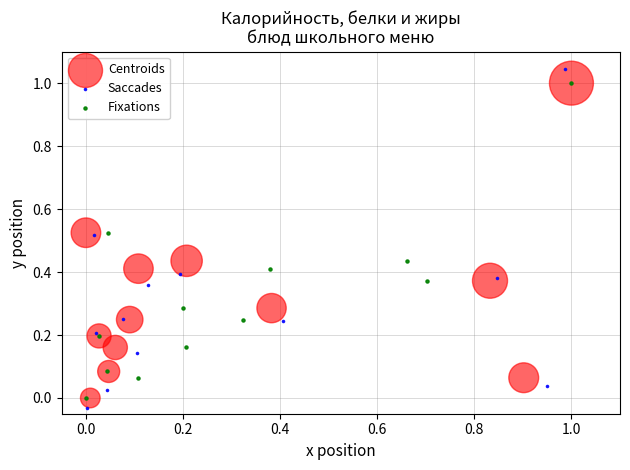

Which series has the largest Y range (max minus min)?

Saccades